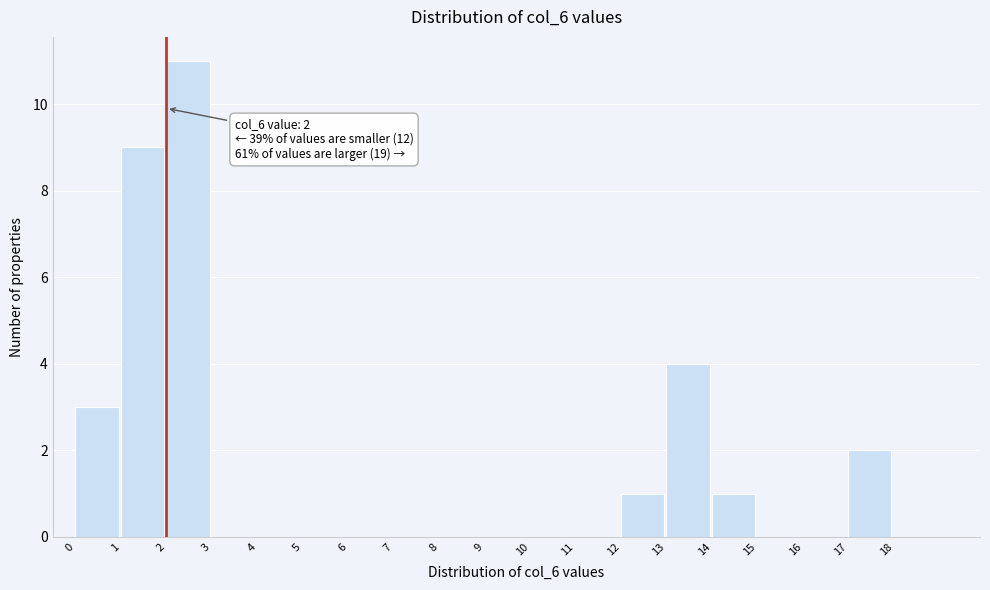

Over which range of the x-axis is the bar tallest?

2 to 3